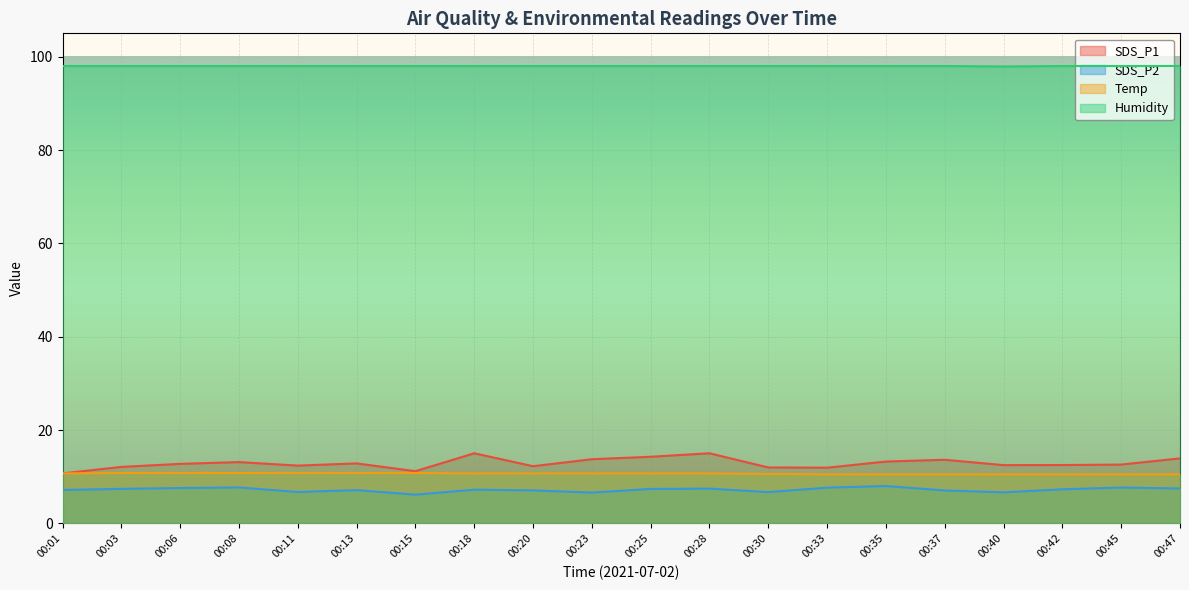

Between 00:01 and 00:03, which series saw the biggest shift?

SDS_P1